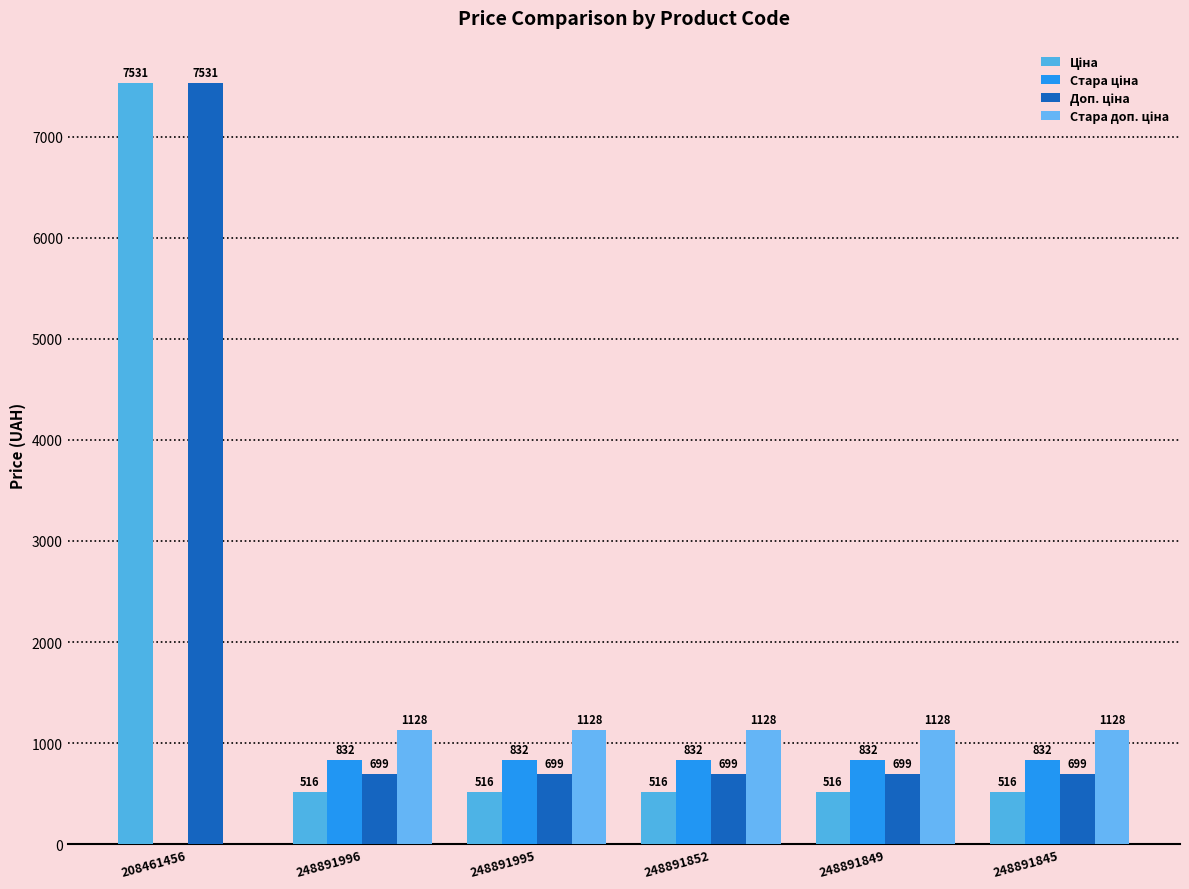

List the series in order of their peak value, highest first.

Ціна, Доп. ціна, Стара доп. ціна, Стара ціна